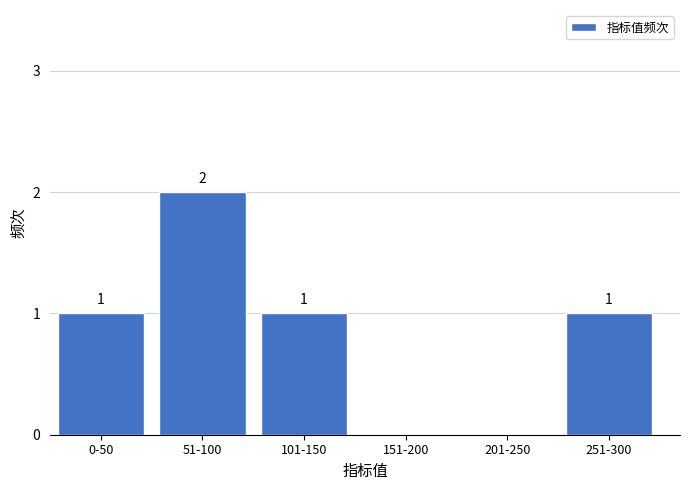

Reading left to right, list all the values displayed in this chart.

0-50=1	51-100=2	101-150=1	151-200=0	201-250=0	251-300=1